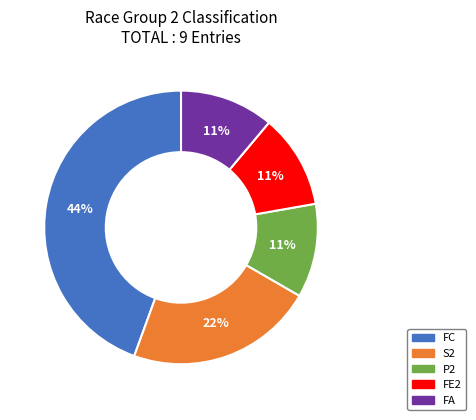

Is there a majority slice in this chart?

No